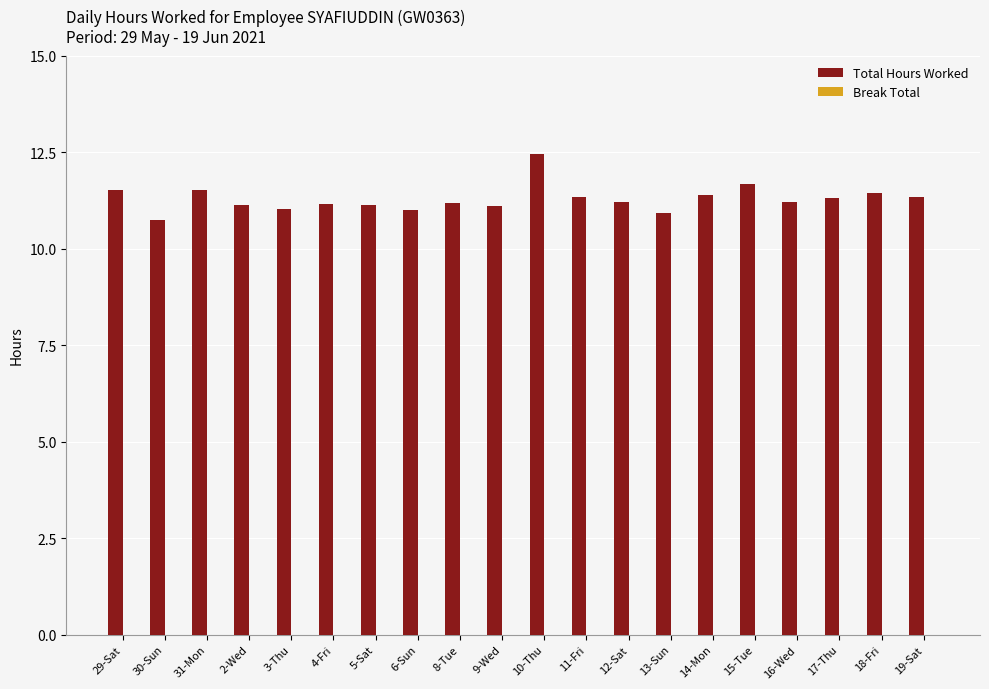

What is the maximum value shown in the chart?

12.5